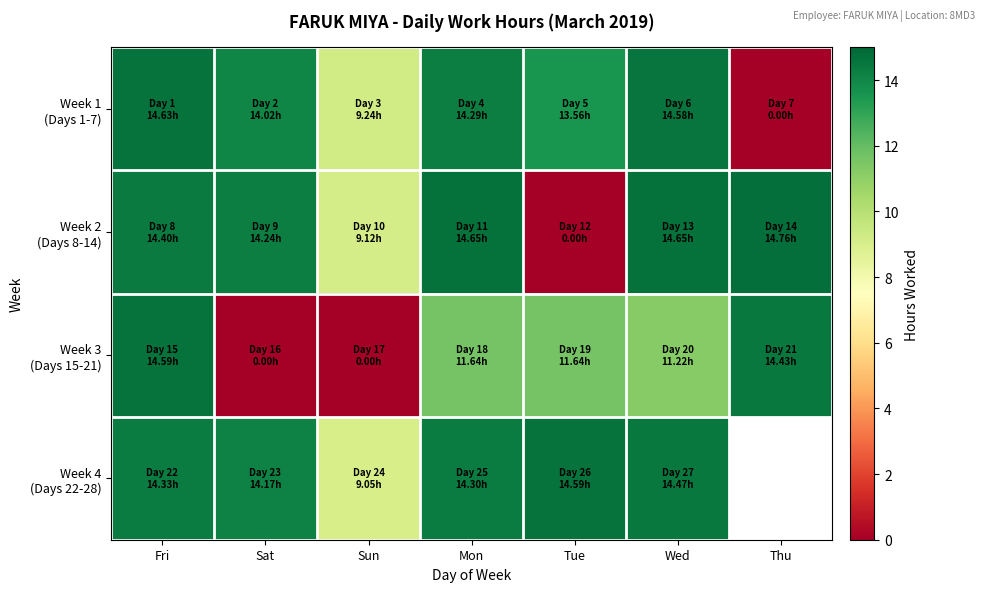

The Week 3 (Days 15-21) series shows 11.2 at Wed. True or false?

True